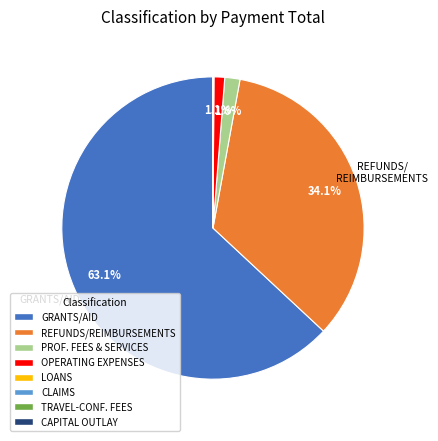

Is there any slice that represents more than half of the pie?

Yes